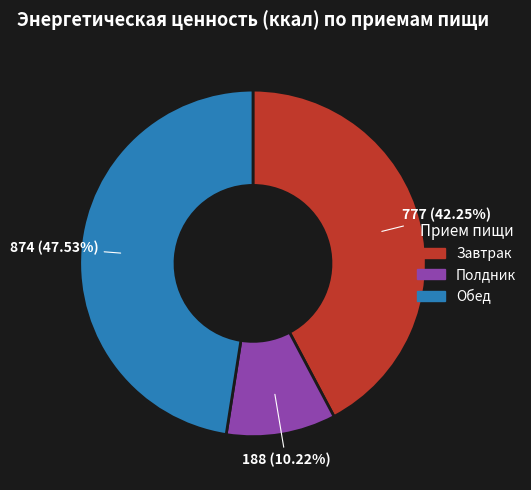

Approximately how many times larger is the value at Завтрак compared to Обед?

0.9